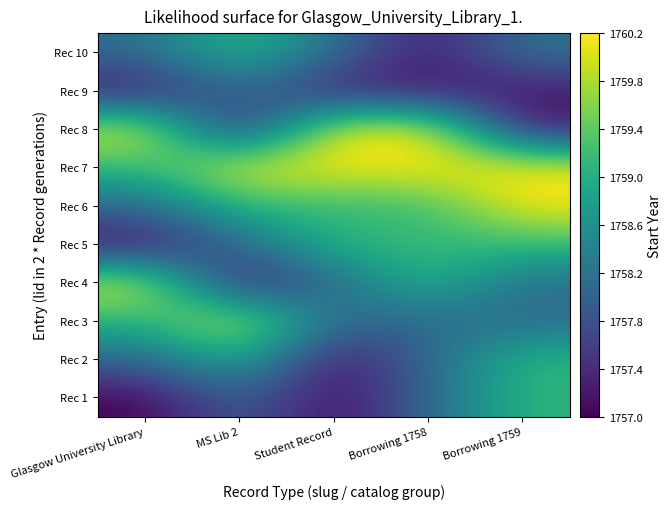

At which category is the sum across all series the highest?

Borrowing 1759